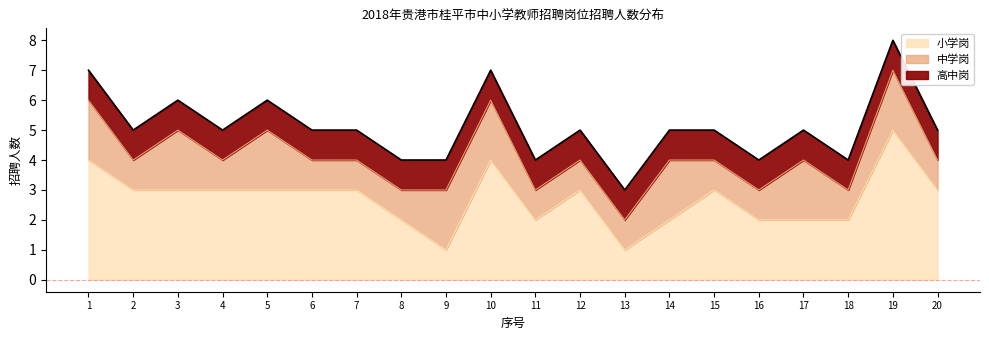

What is the value of the 高中岗 point at the 10th from the left?

1